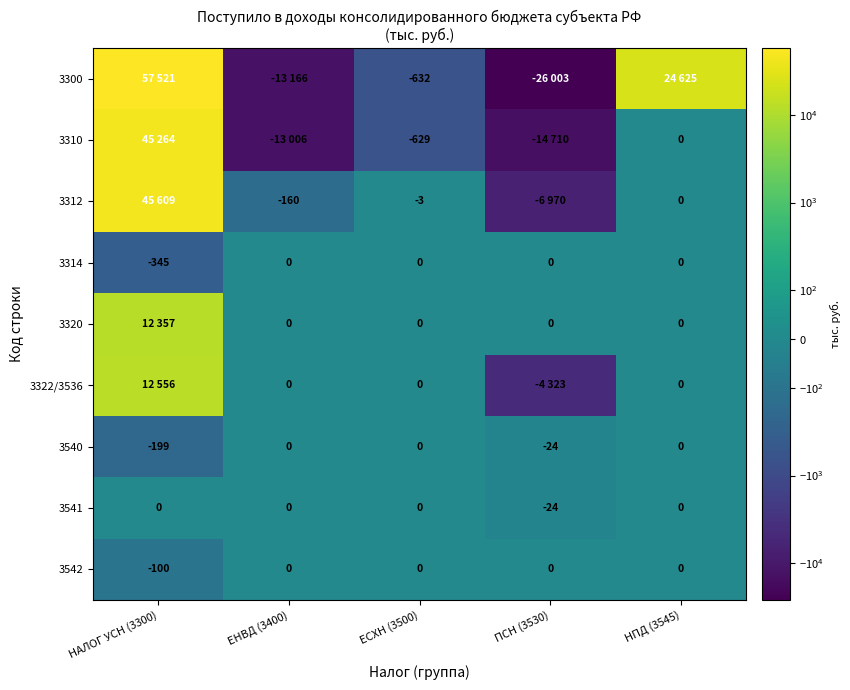

Between НПД (3545) and ПСН (3530), which is larger?

НПД (3545)